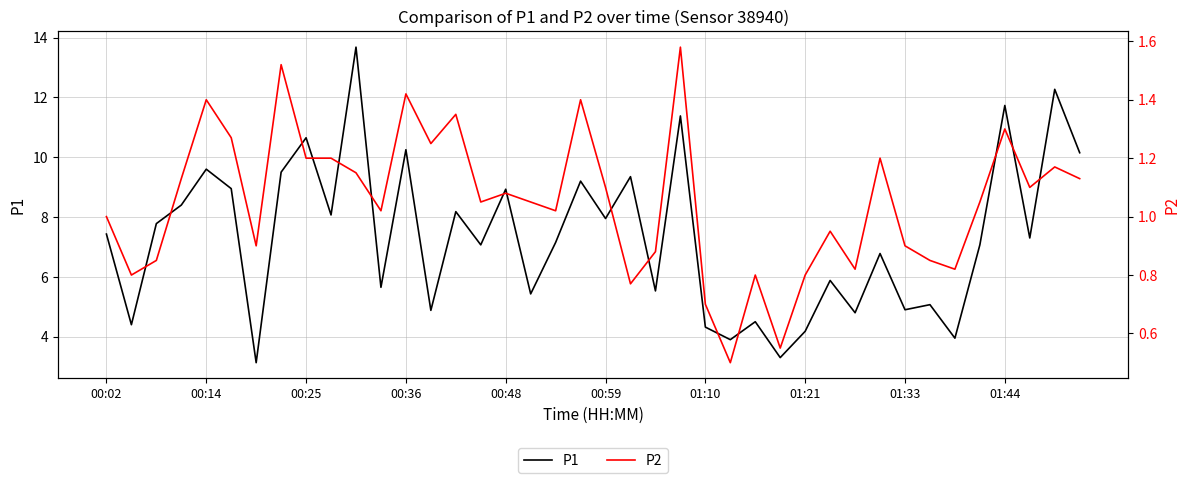

What is the lowest value of the P1 series?

3.1